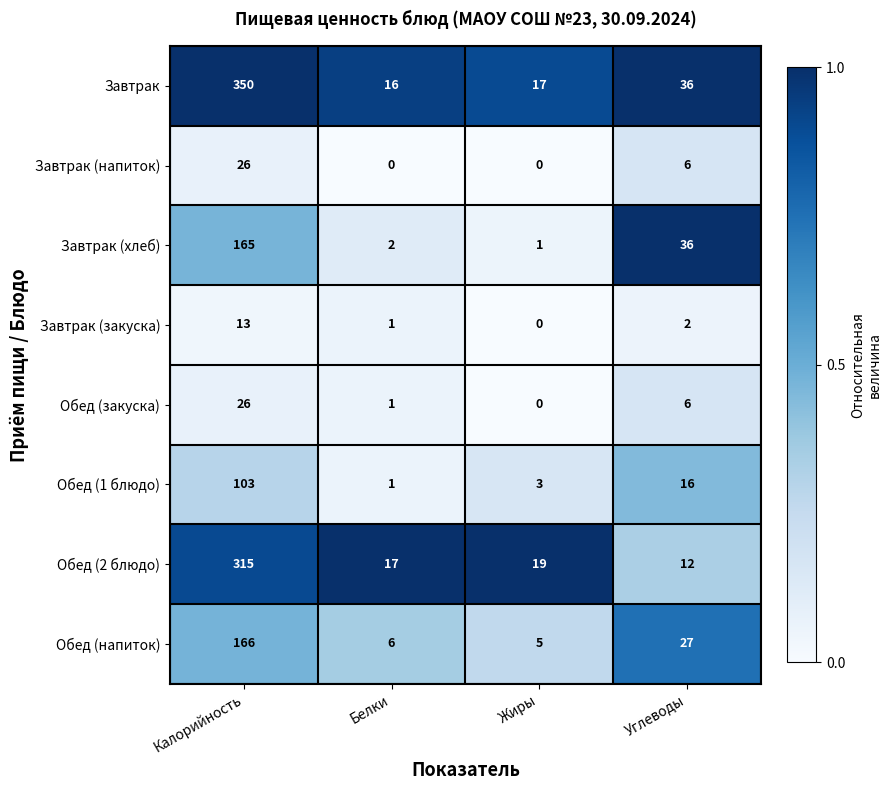

Is it true that Завтрак (хлеб) equals 2 at Жиры?

False